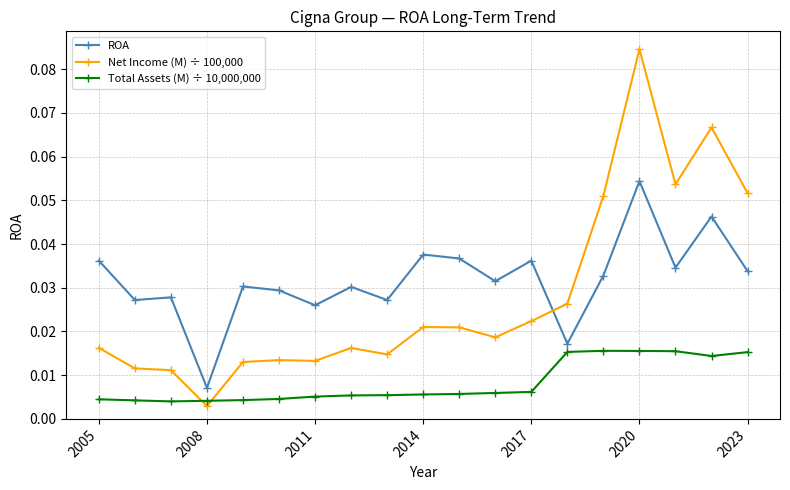

Which series has the largest range (max minus min)?

Net Income (M) ÷ 100,000